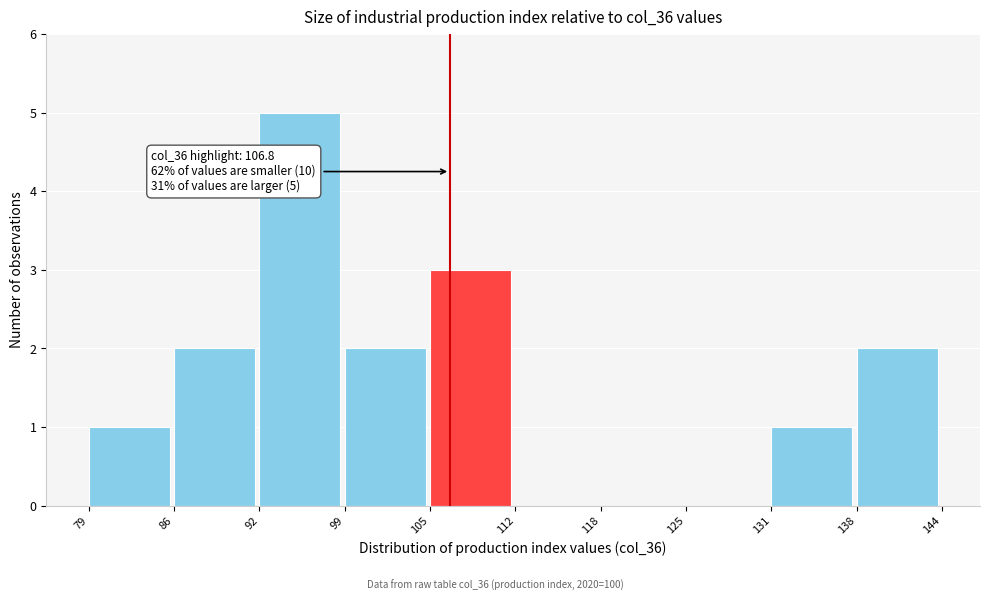

Which range on the x-axis has the tallest bar?

92 to 99